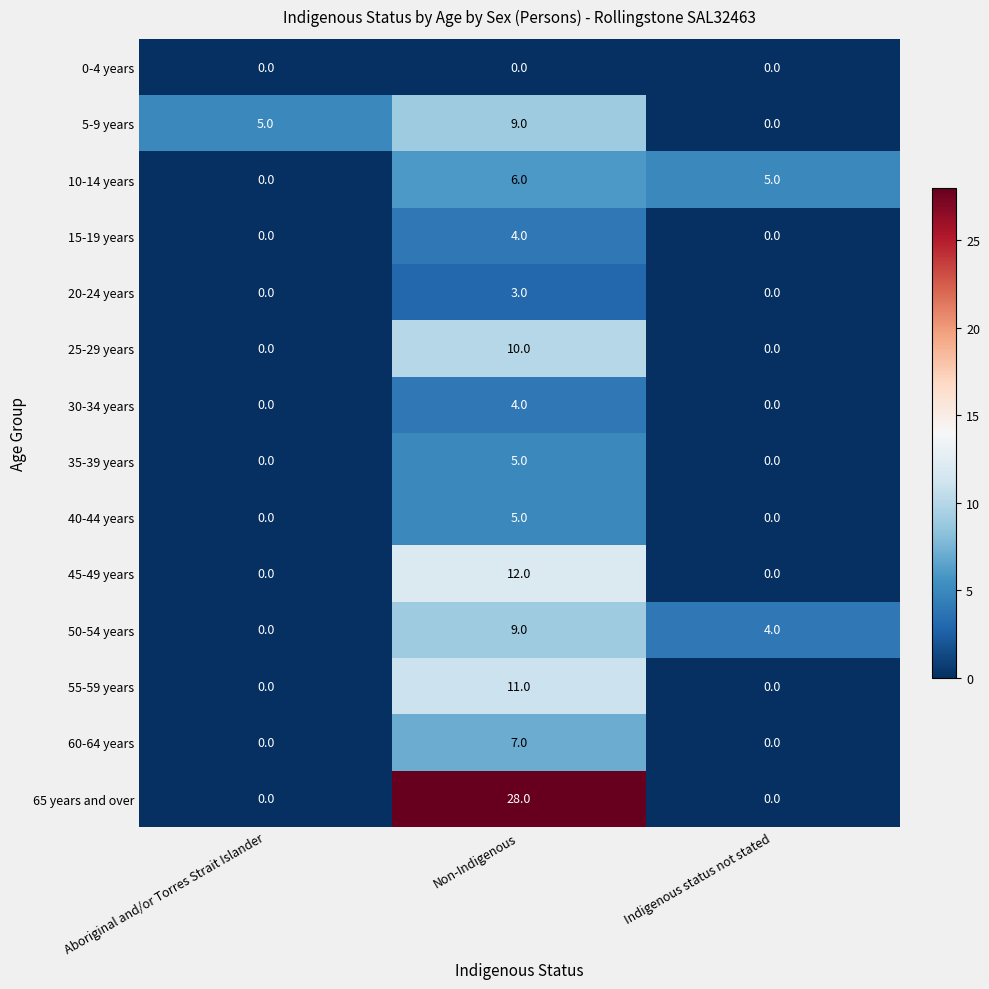

What is the greatest value displayed?

28